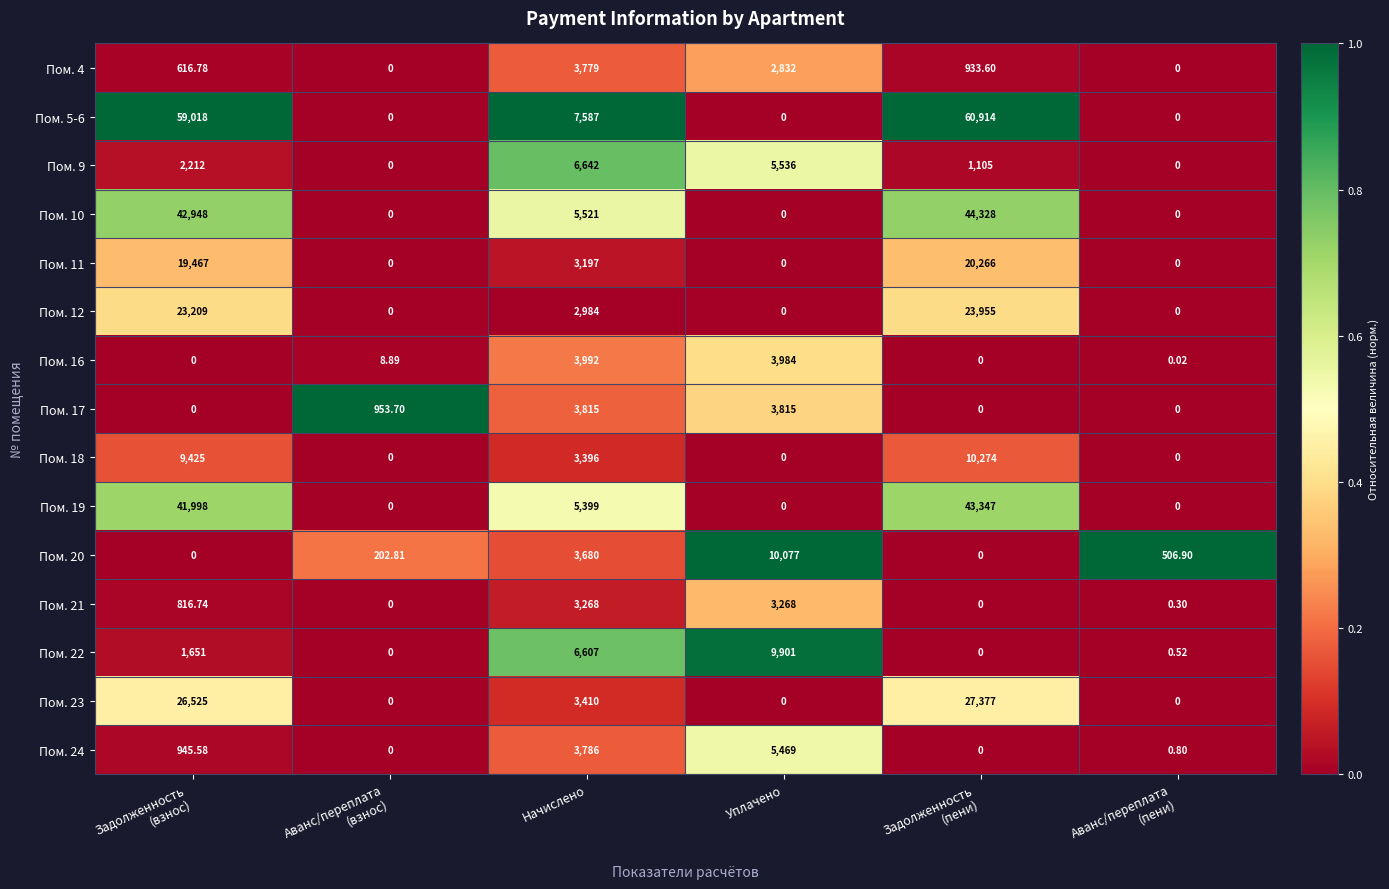

Where is Пом. 4 nearest to the value 1889?

Уплачено